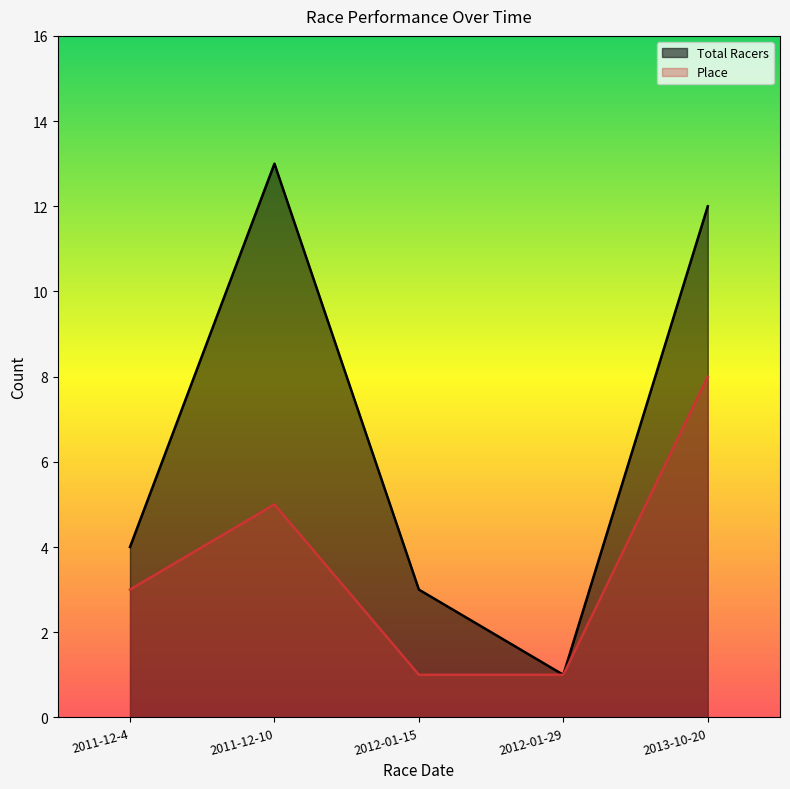

The Place series shows 3 at 2013-10-20. True or false?

False